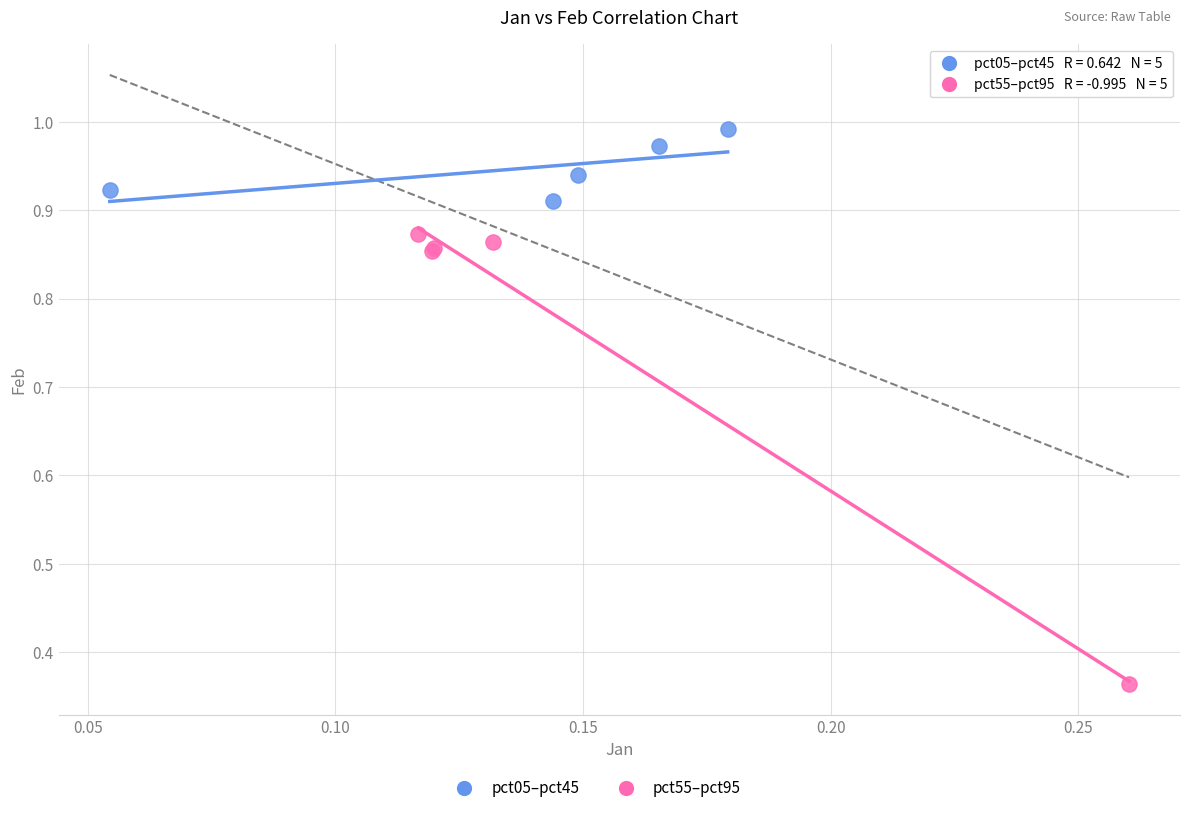

Which series reaches the maximum Y coordinate?

pct05–pct45